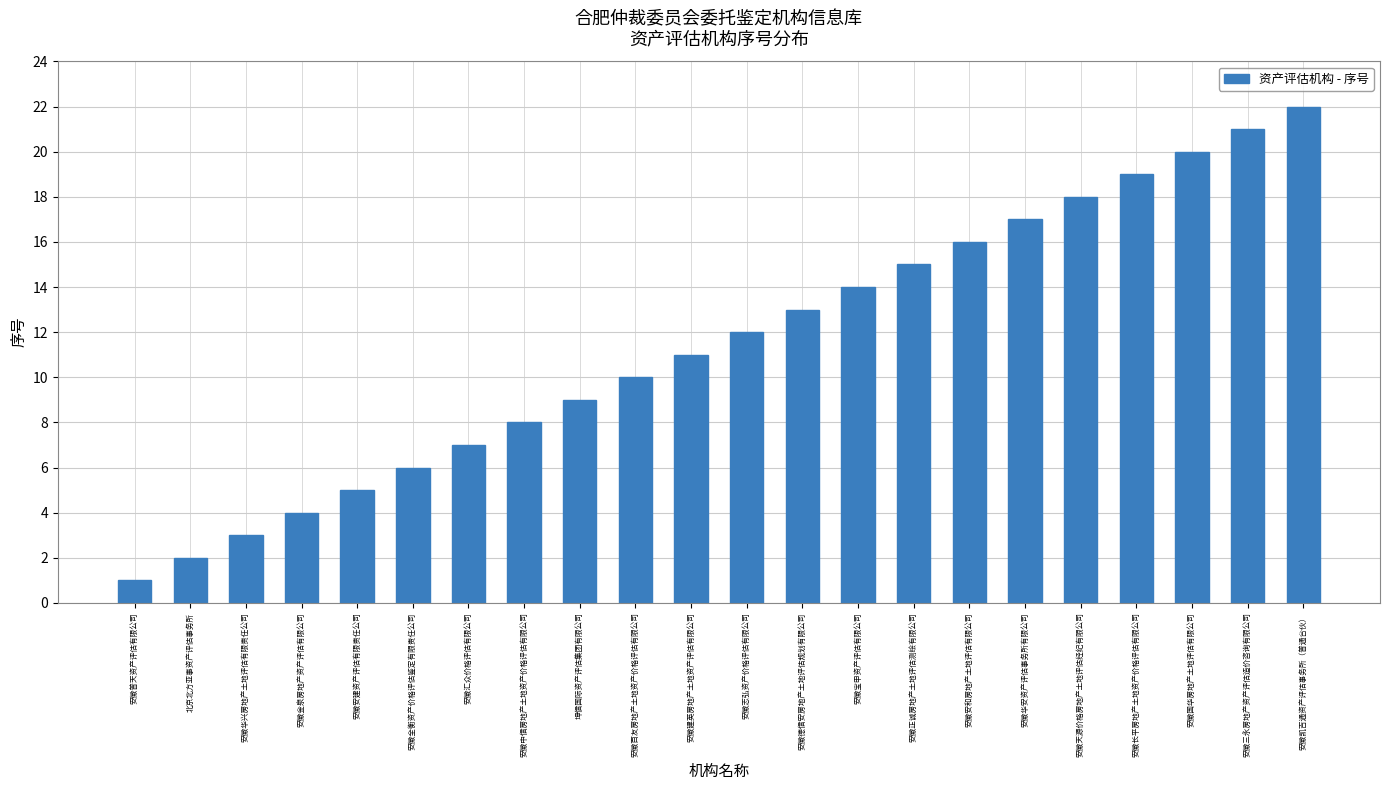

What is the difference between the maximum and minimum values?

21